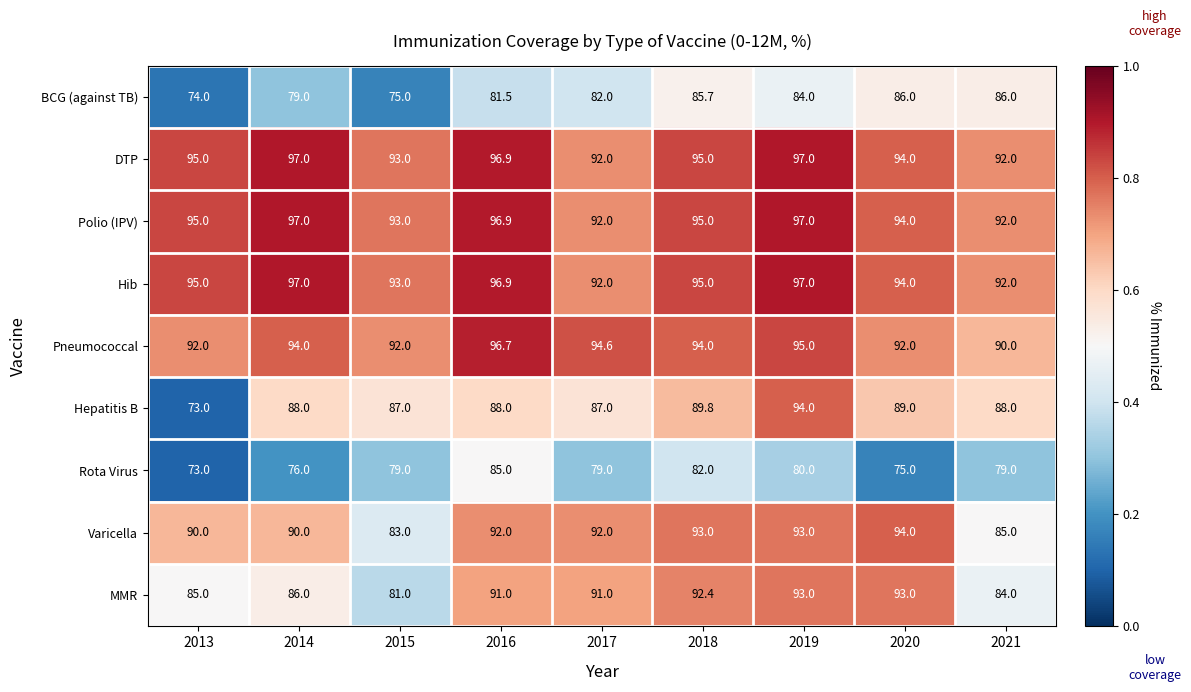

What is the spread (max minus min) of values at 2013?

22.0